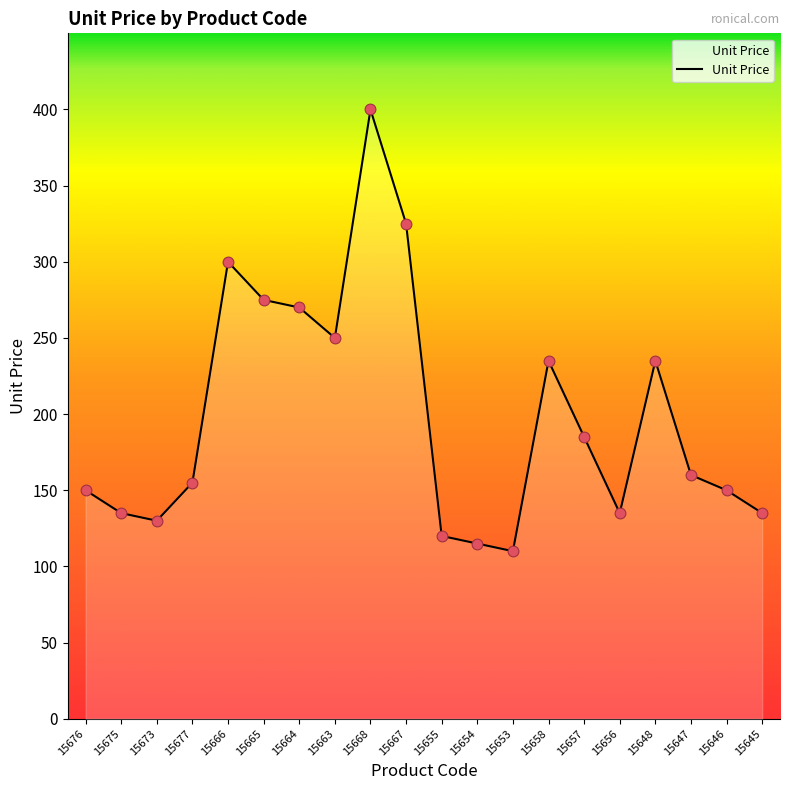

What is the change in value from 15675 to 15655?

-15